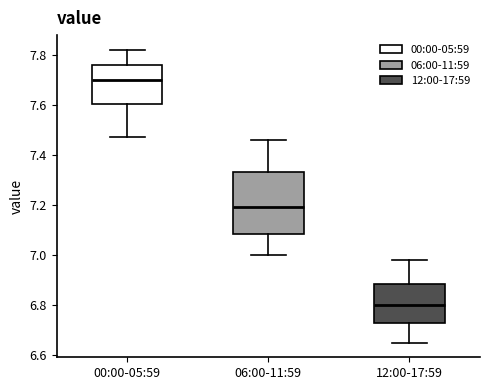

Comparing the boxes themselves (not the whiskers), which one is the tallest?

06:00-11:59